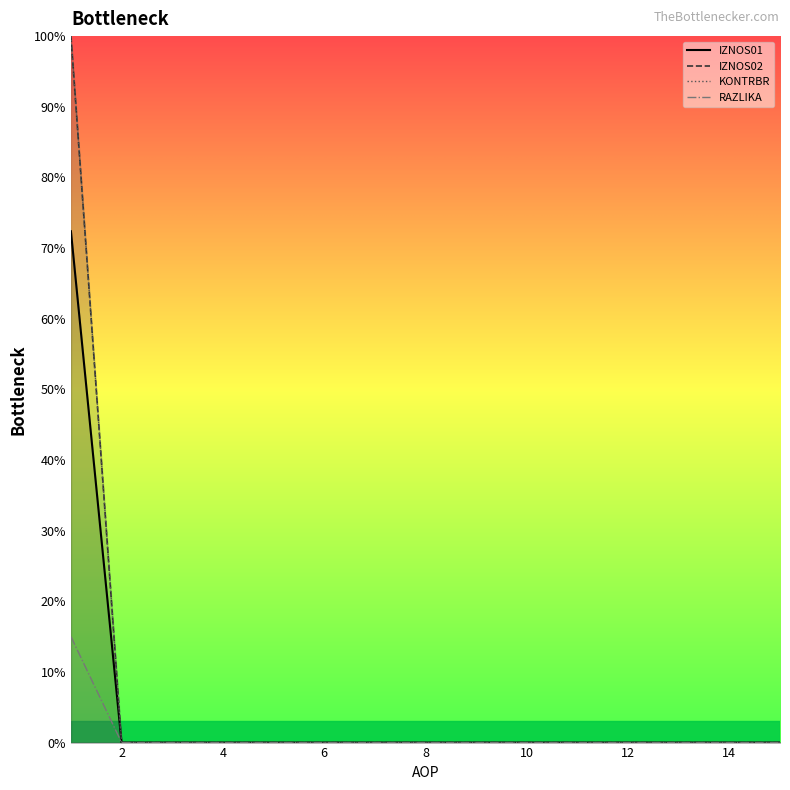

How many values in KONTRBR are above zero?

1